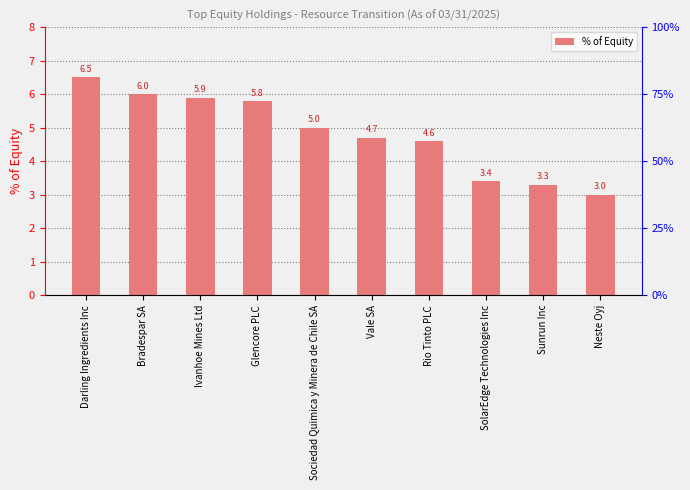

How many bars are there in total?

10